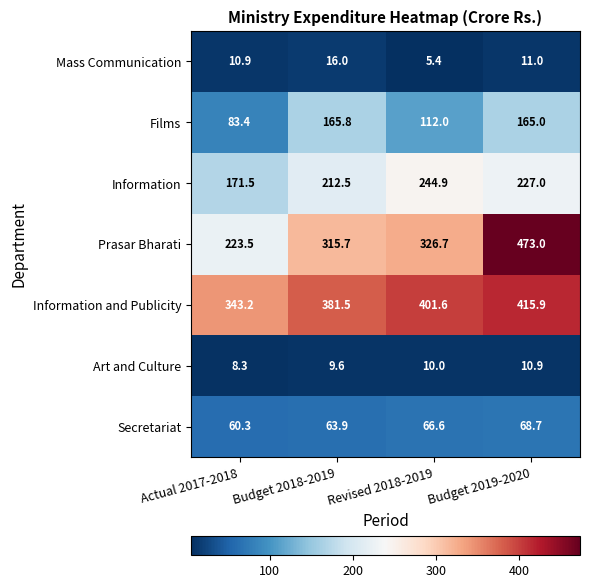

Reading left to right, transcribe all the data shown in this chart.

Mass Communication: 10.9	16.0	5.4	11.0
Films: 83.4	165.8	112.0	165.0
Information: 171.5	212.5	244.9	227.0
Prasar Bharati: 223.5	315.7	326.7	473.0
Information and Publicity: 343.2	381.5	401.6	415.9
Art and Culture: 8.3	9.6	10.0	10.9
Secretariat: 60.3	63.9	66.6	68.7